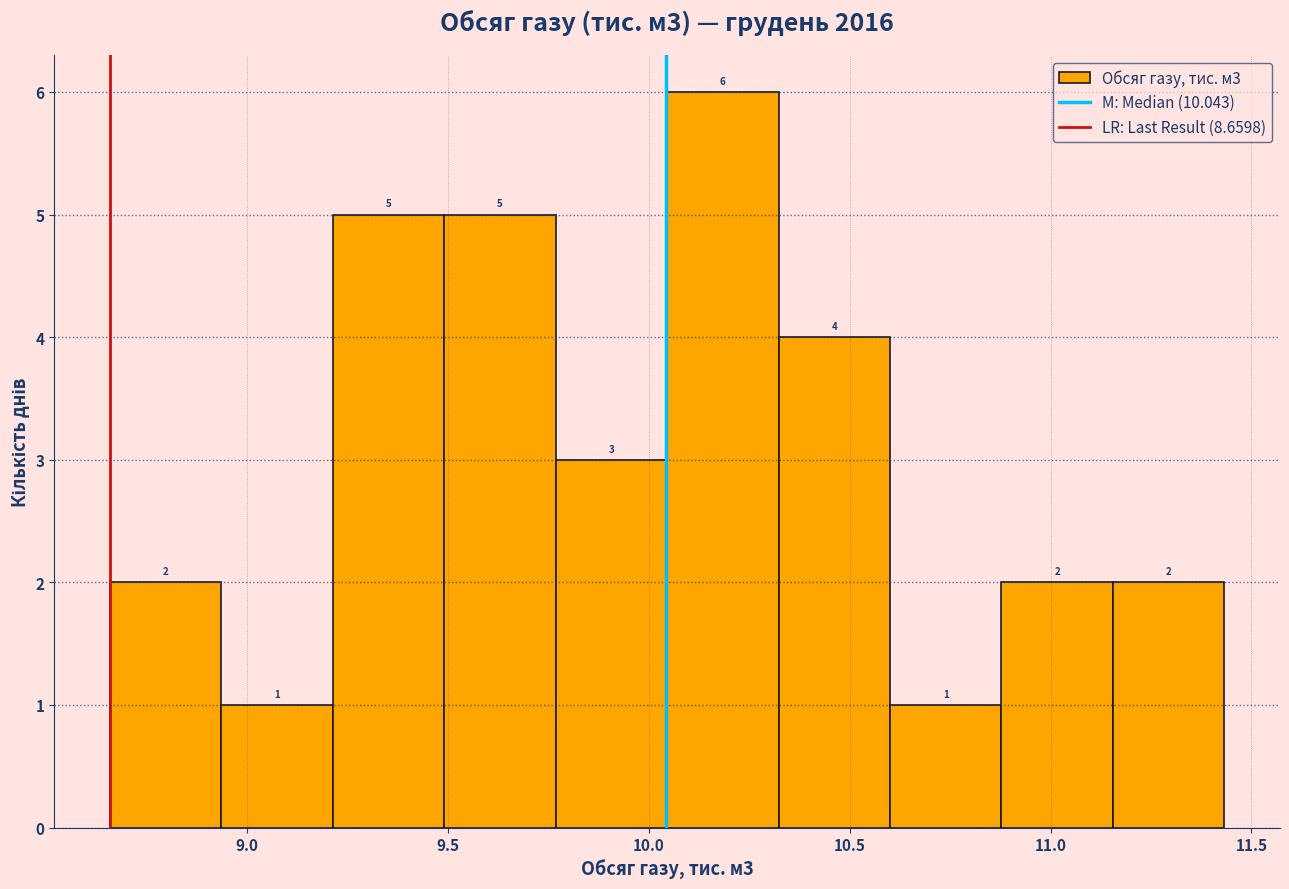

Over which range of the x-axis is the bar tallest?

10.05 to 10.30